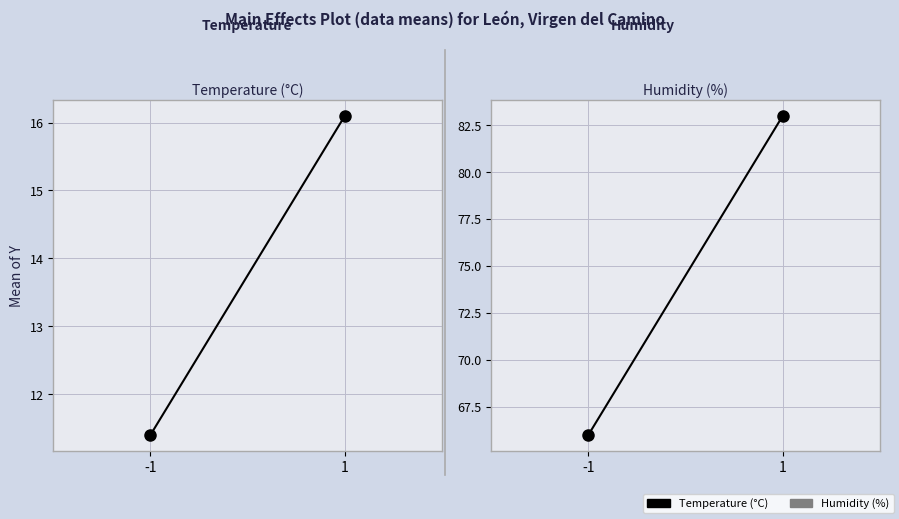

Reading left to right, list all the values displayed in this chart.

Temperature (°C): 11.4	16.1
Humidity (%): 66.0	83.0